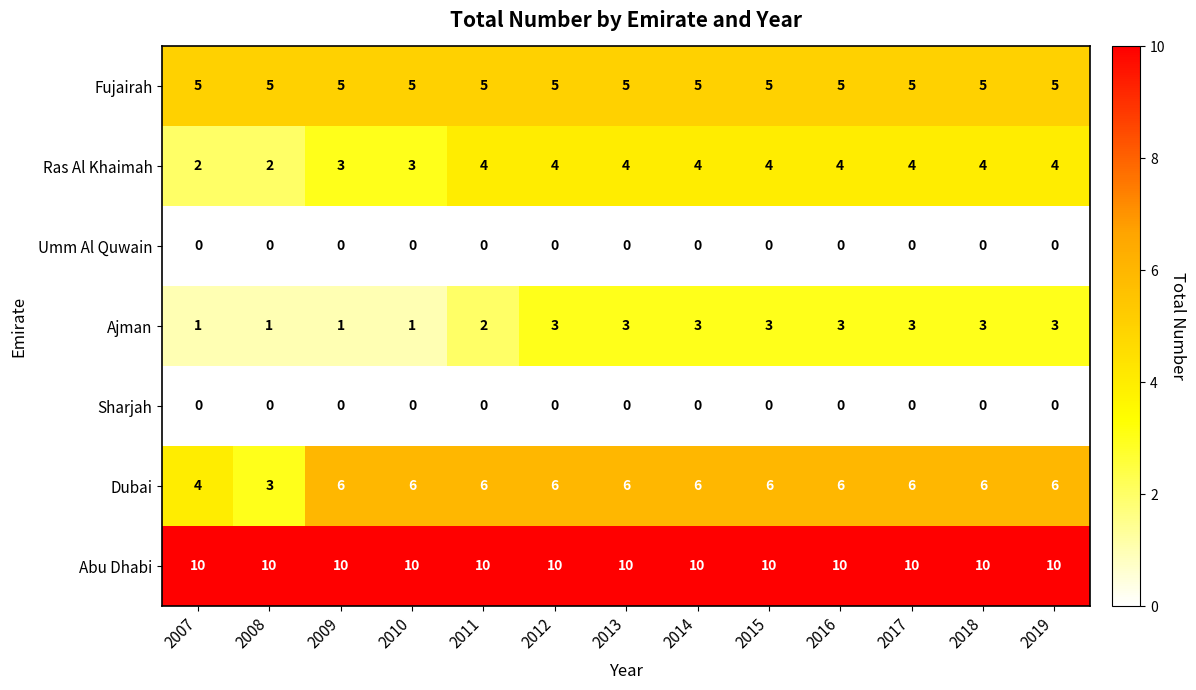

The value of Abu Dhabi at 2008 is 3. True or false?

False